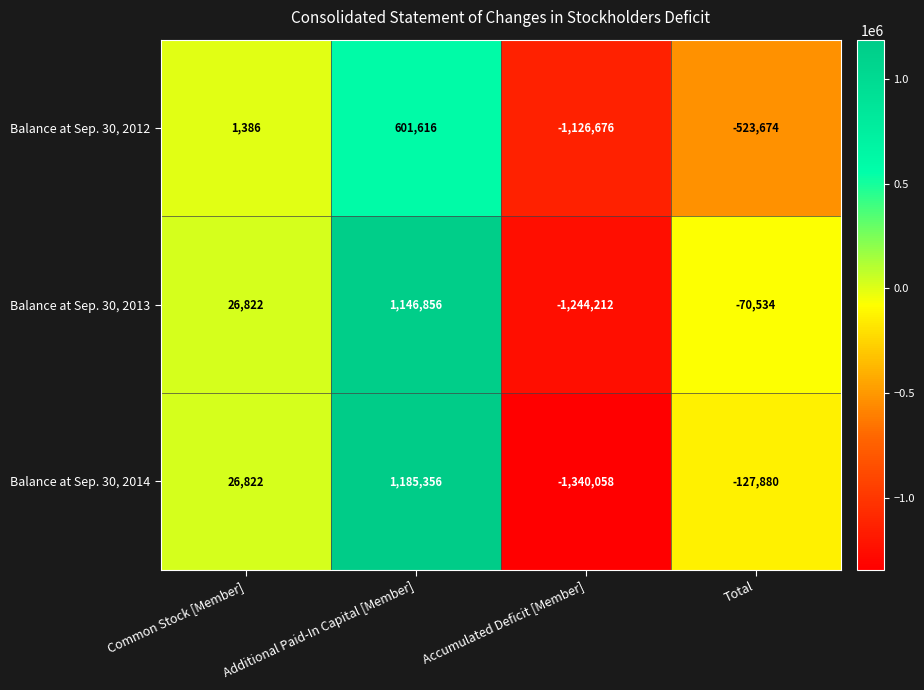

At which label is Balance at Sep. 30, 2012 closest to -262530?

Total